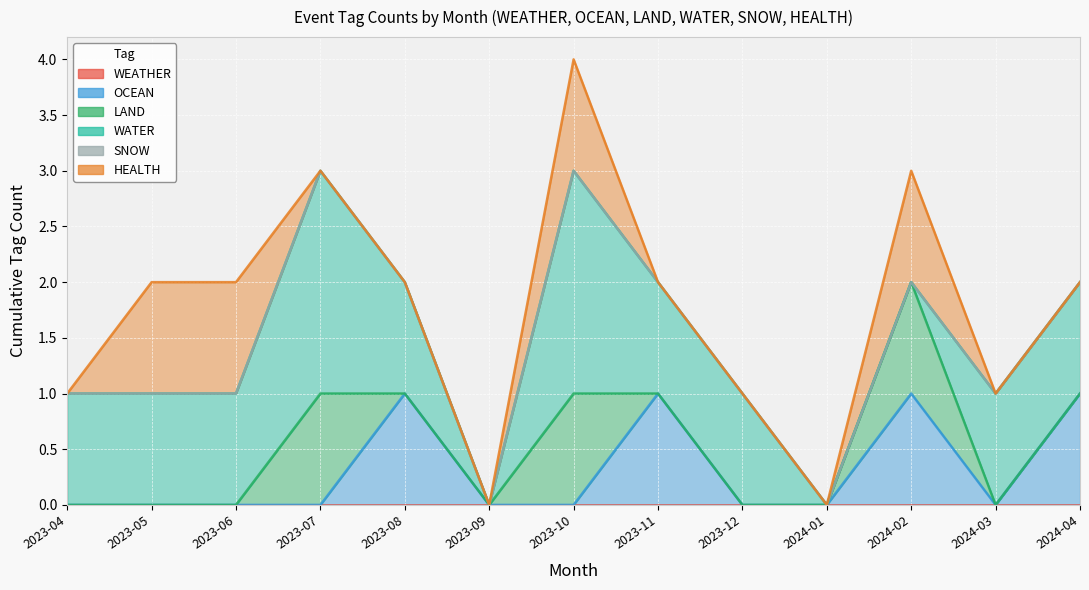

True or false: WEATHER has a value of 0 at 2024-03.

True